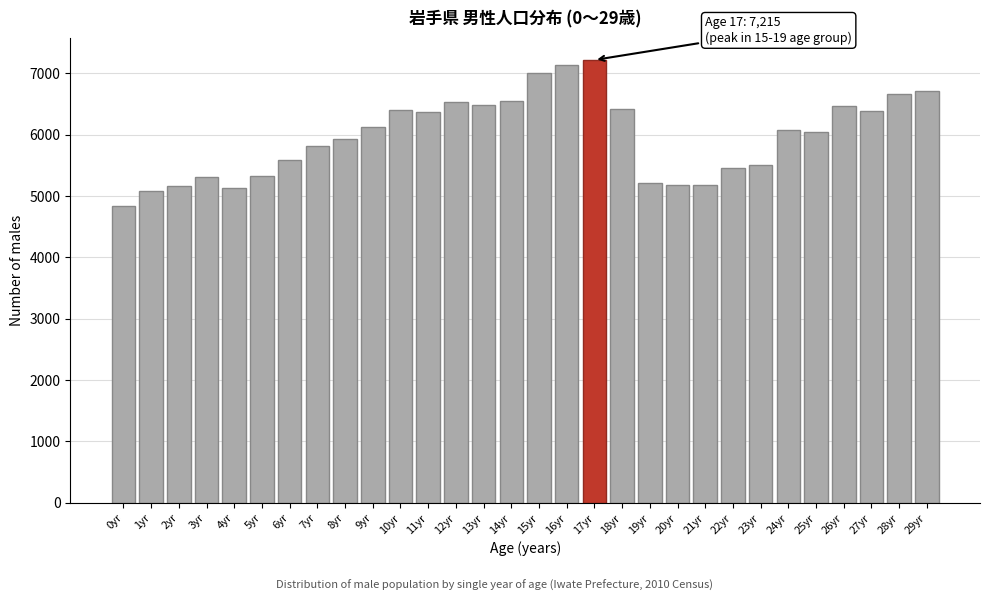

What is the label of the 24th bar from the right?

6yr